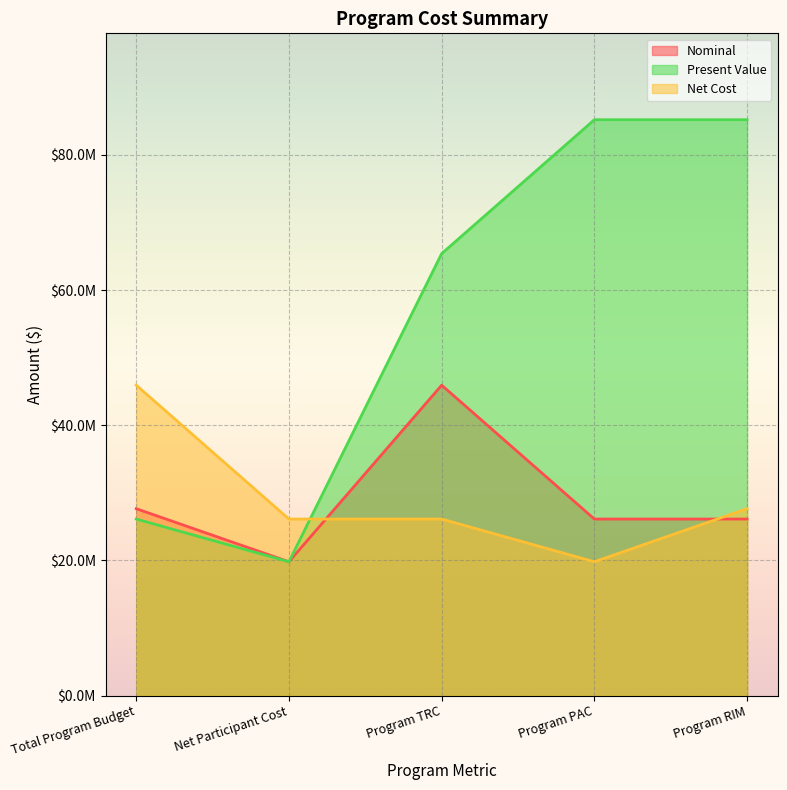

In Net Cost, how many points are lower than both neighbors (excluding endpoints)?

1